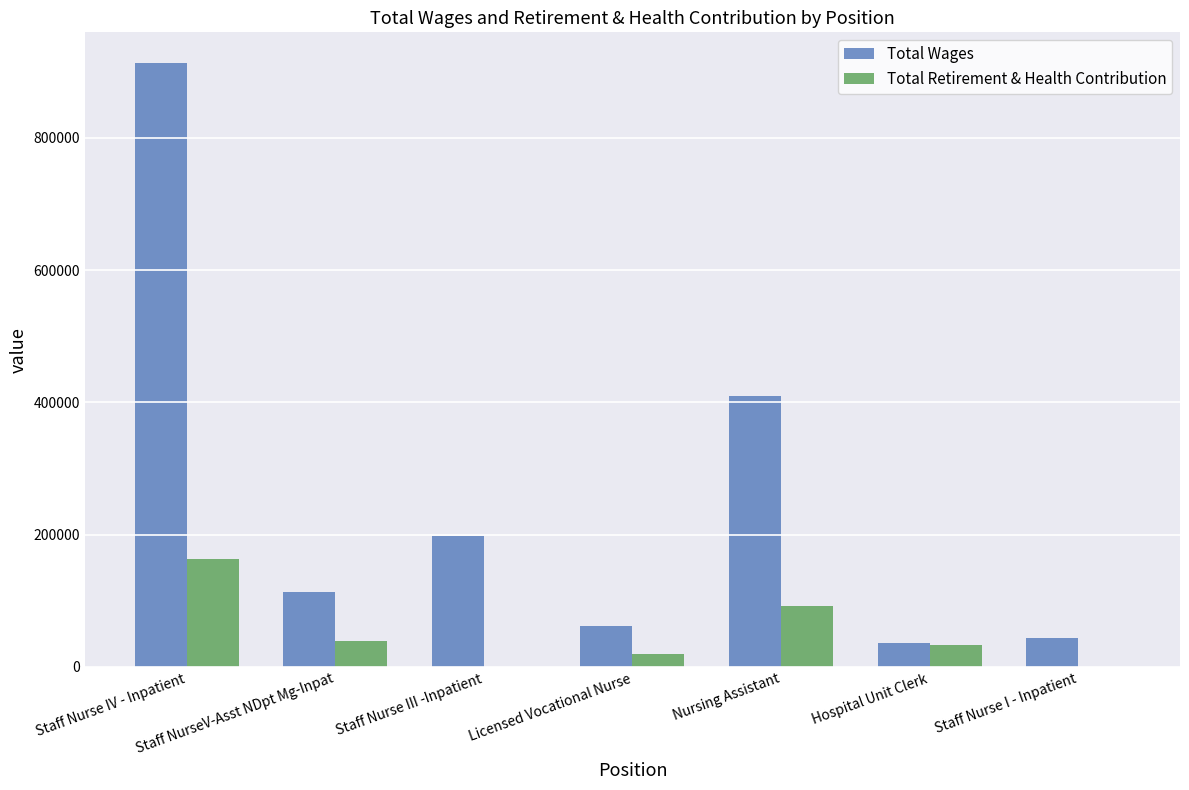

Which series changed the most between Licensed Vocational Nurse and Nursing Assistant?

Total Wages